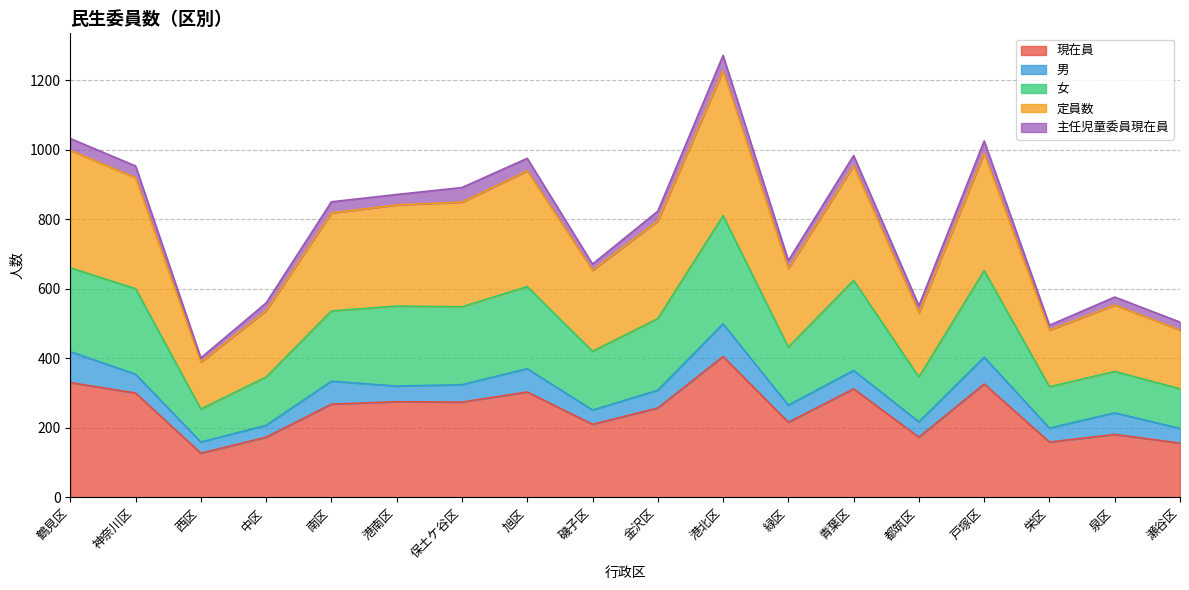

At which category is the sum across all series the highest?

港北区